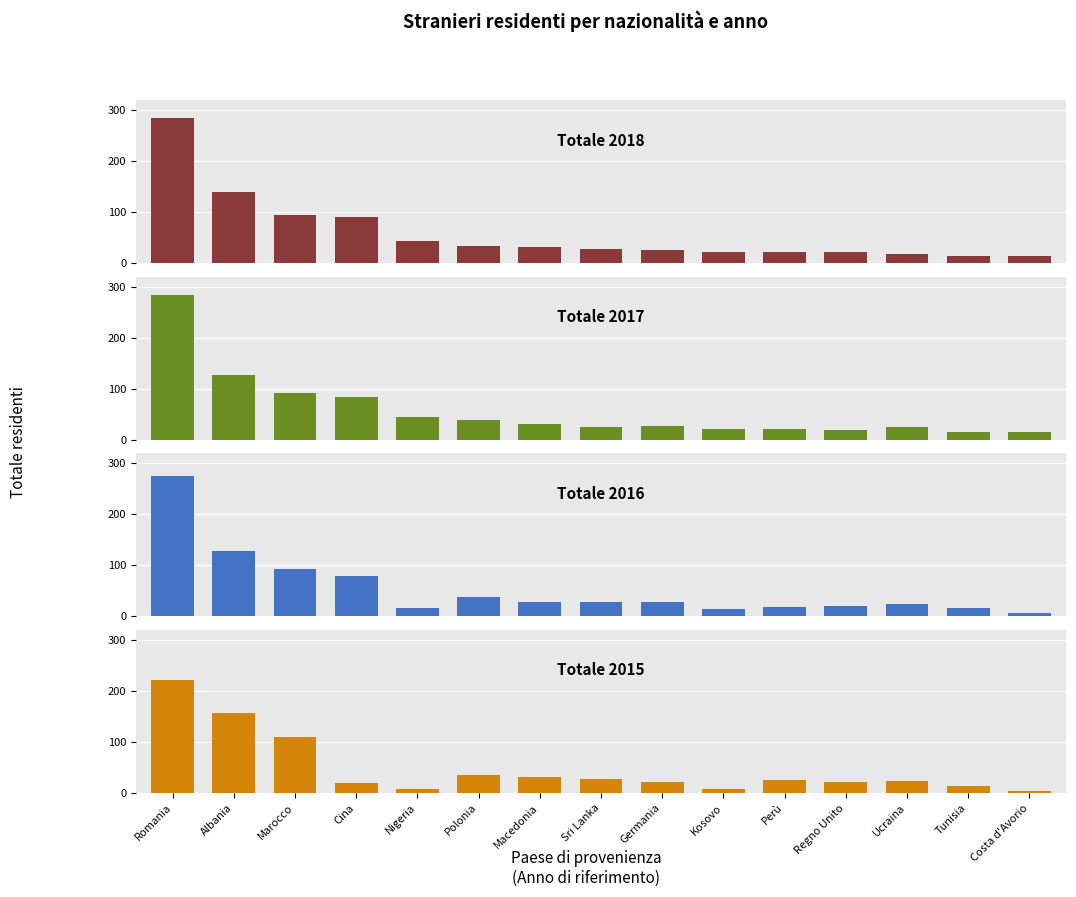

Is the value of Totale 2016 at Marocco greater than the value of Totale 2017 at Romania?

No